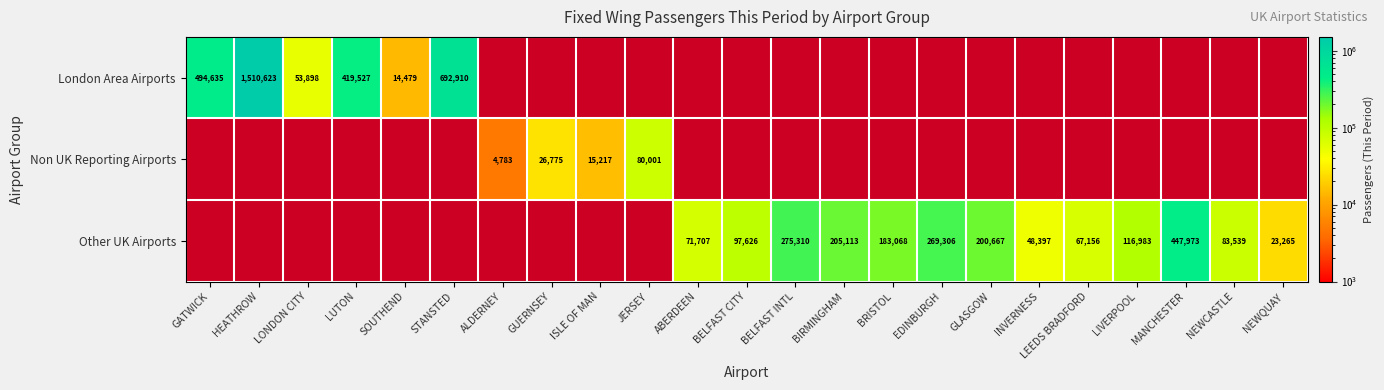

Is it true that London Area Airports equals 419527 at LUTON?

True